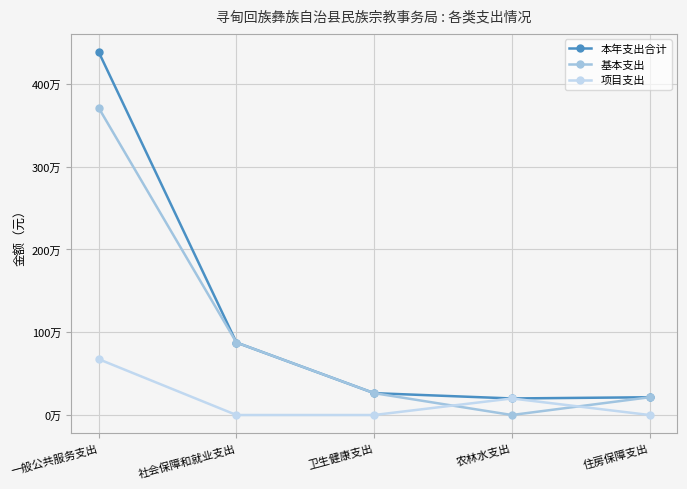

After their last crossing, which series has the higher values: 基本支出 or 项目支出?

基本支出